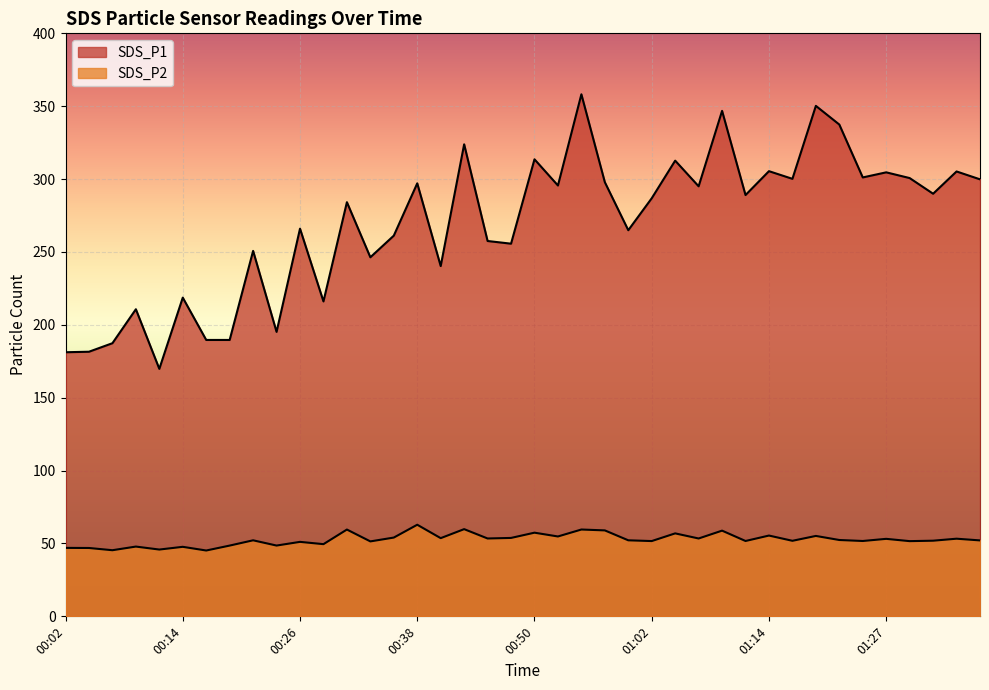

Rank the series by their maximum value, from highest to lowest.

SDS_P1, SDS_P2